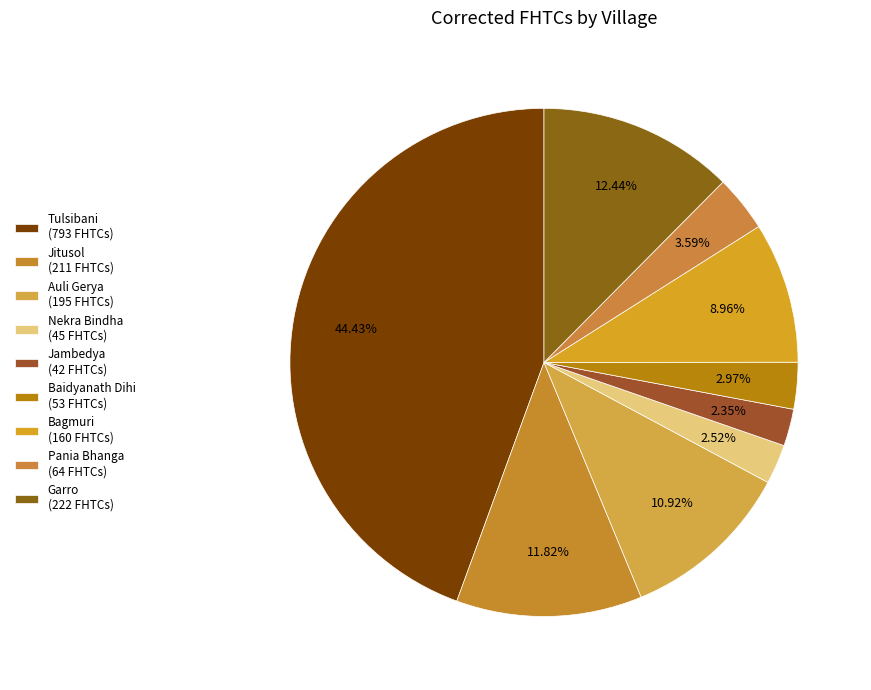

Count the number of slices in the pie.

9